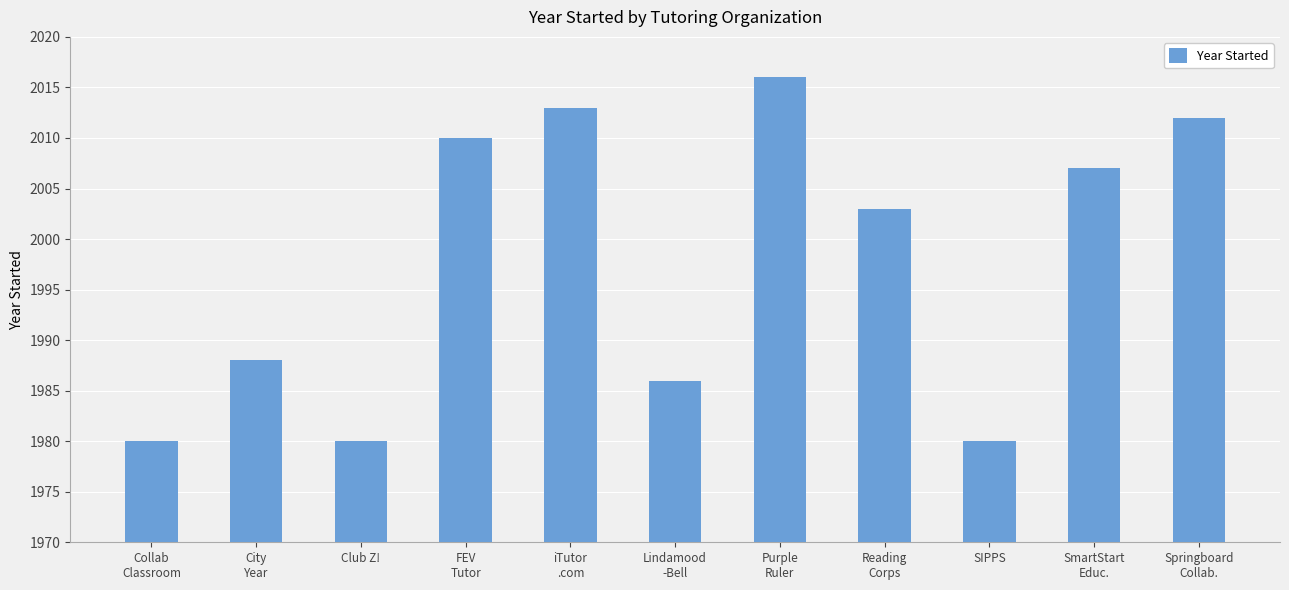

Reading right to left, list all the values displayed in this chart.

2012	2007	1980	2003	2016	1986	2013	2010	1980	1988	1980